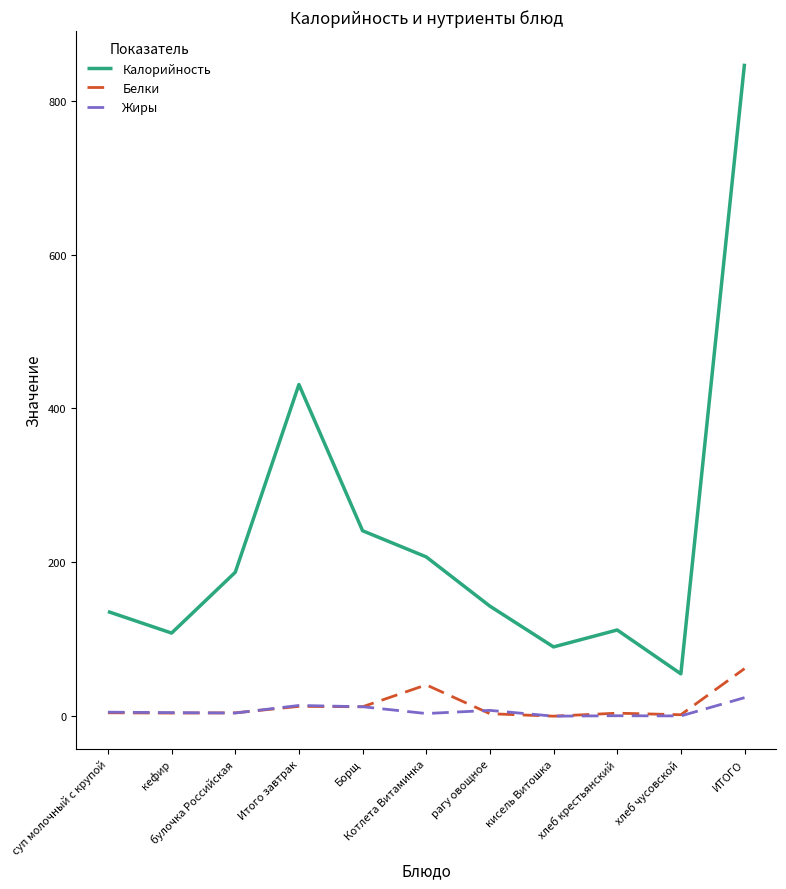

Which series has the largest total across all categories?

Калорийность